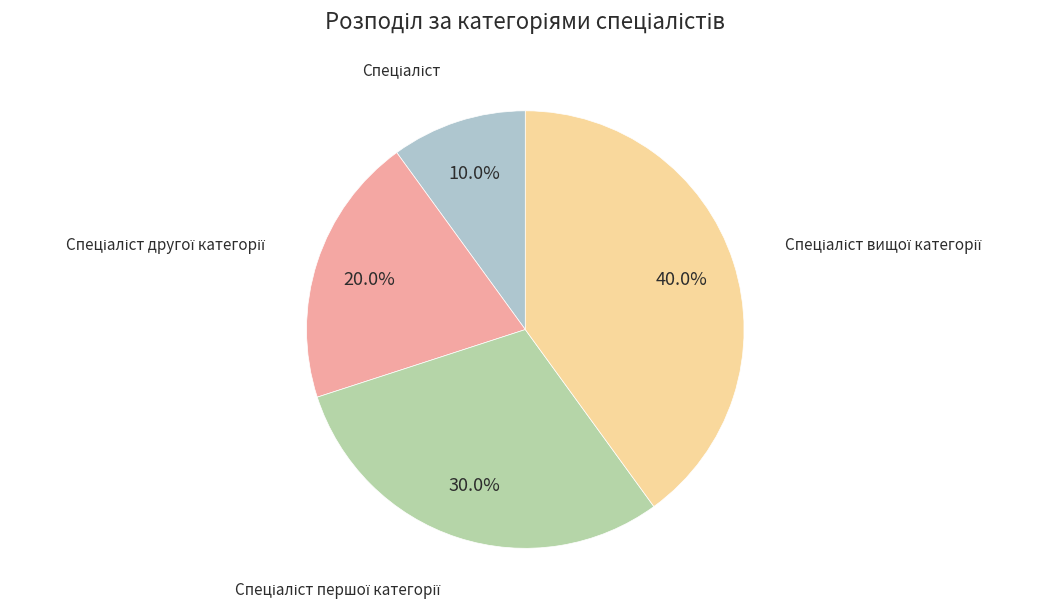

Count the number of slices in the pie.

4